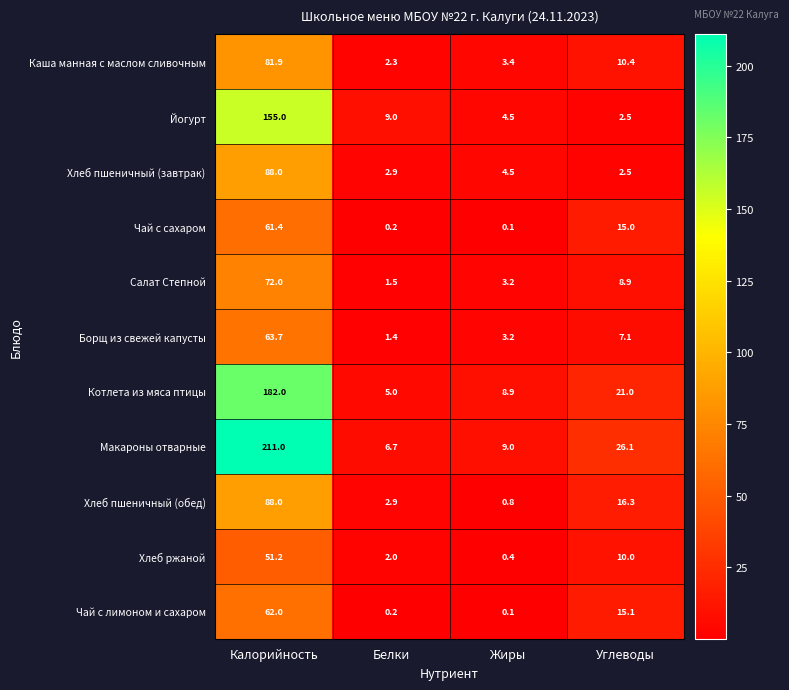

Rank the categories by Хлеб пшеничный (завтрак) value from lowest to highest.

Углеводы, Белки, Жиры, Калорийность